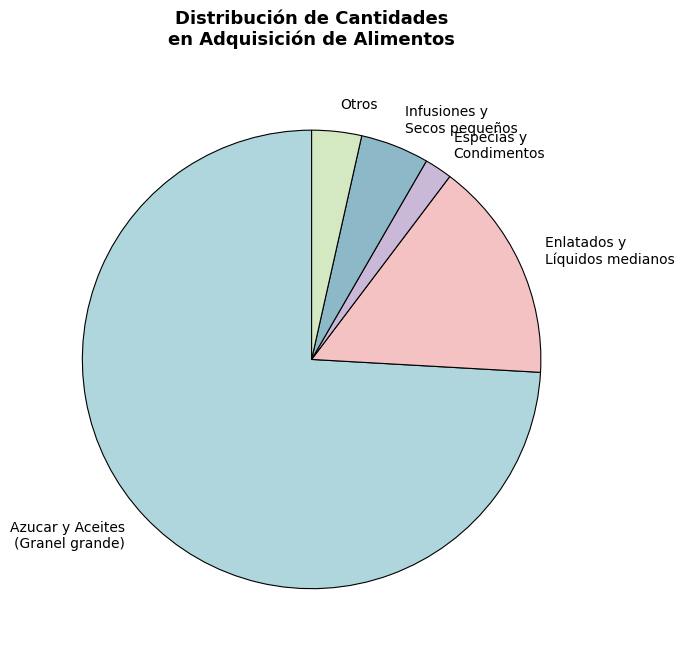

Which has a higher value, Infusiones y Secos pequeños or Especias y Condimentos?

Infusiones y Secos pequeños